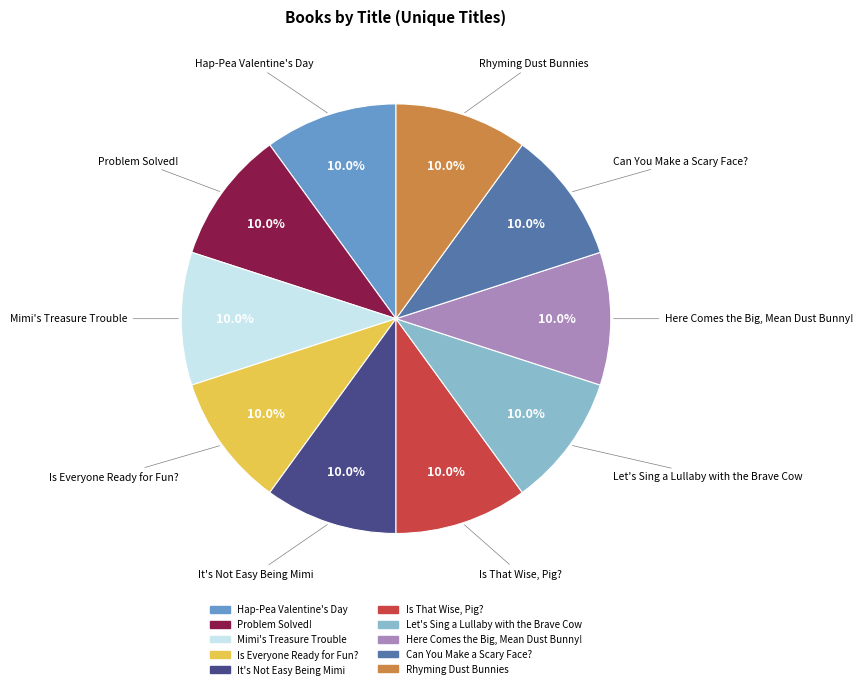

What percentage is the Rhyming Dust Bunnies slice, to the nearest percent?

10%